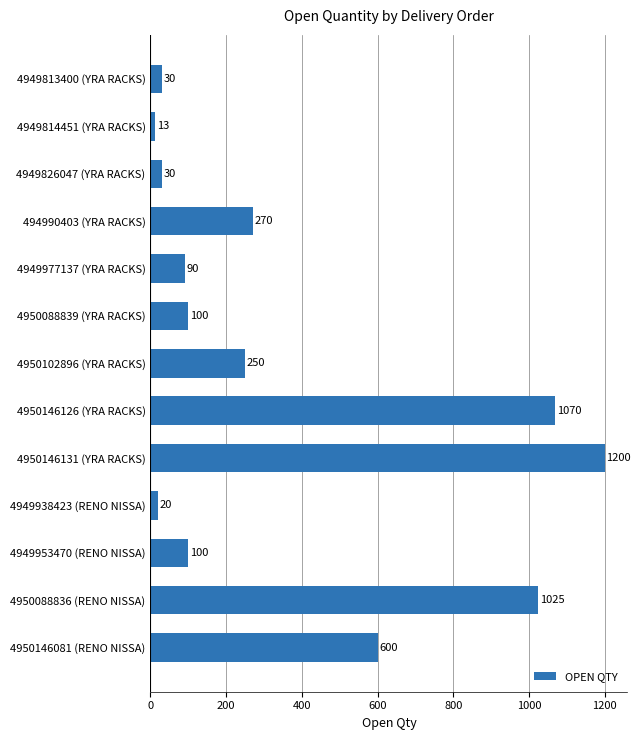

What is the minimum value shown in the chart?

13